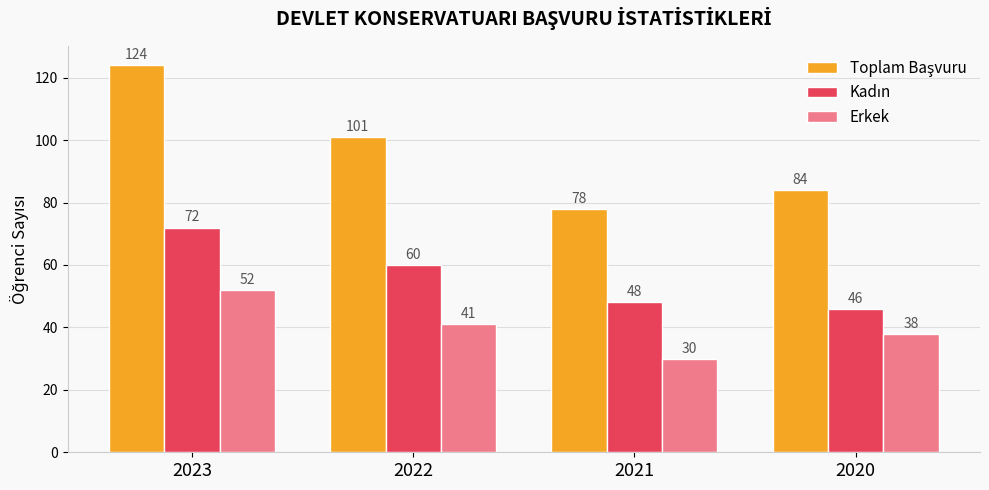

Are the bars horizontal?

No